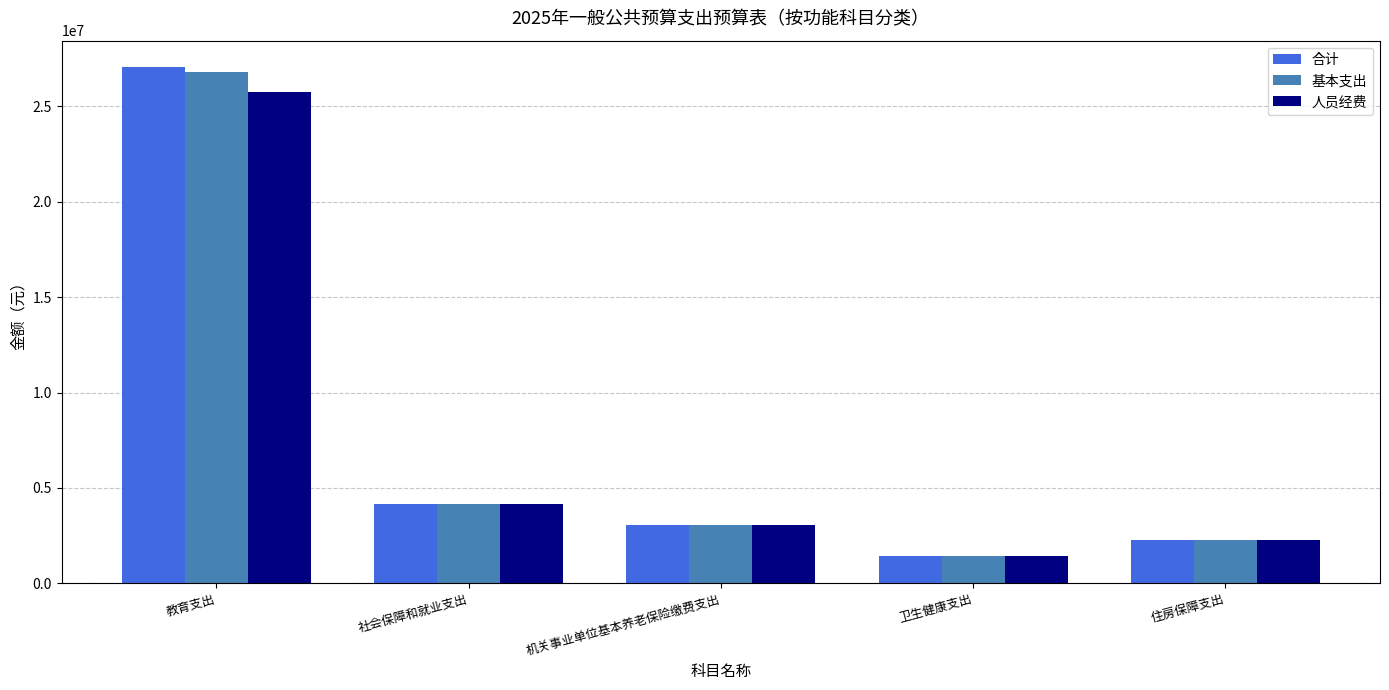

Which series has the widest spread of values?

合计